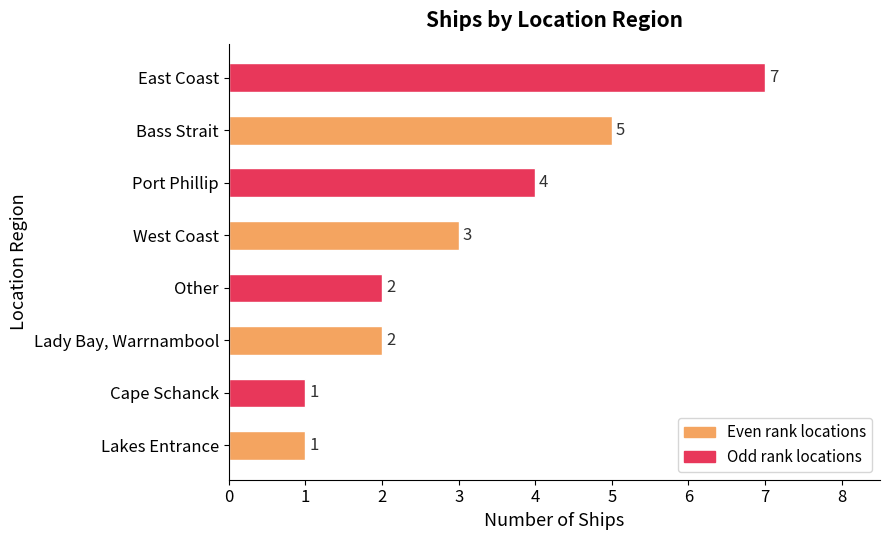

Approximately how many times larger is the value at Port Phillip compared to West Coast?

1.3